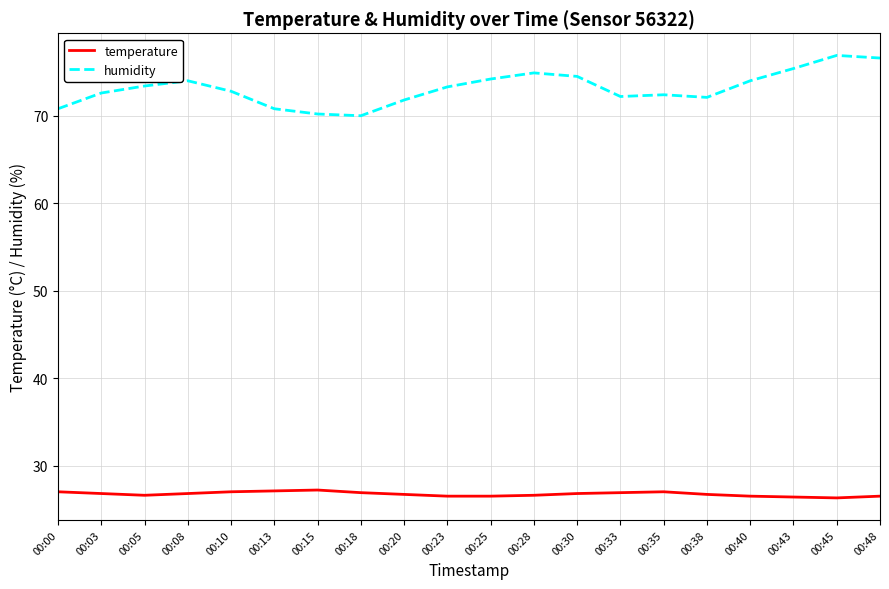

Which series has the largest total across all categories?

humidity